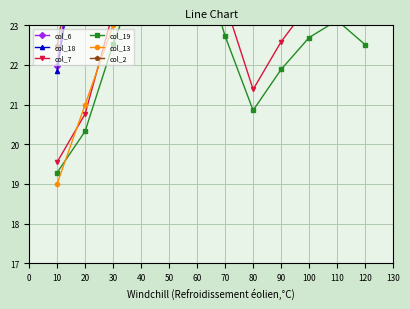

Is this an area chart (filled region under the line)?

No